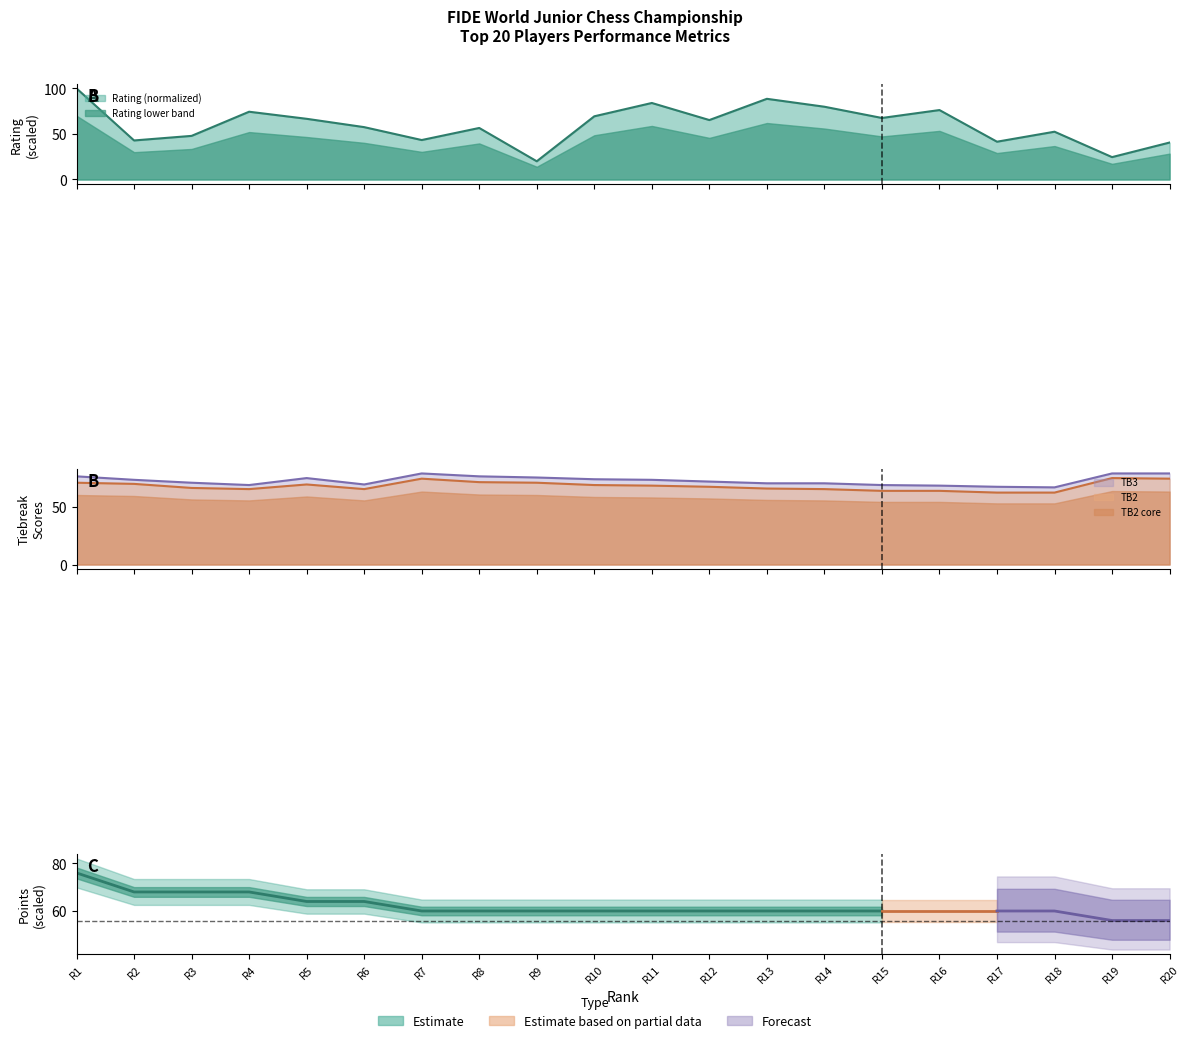

At R4, list the series in order from smallest to largest.

TB2, TB3, Rating